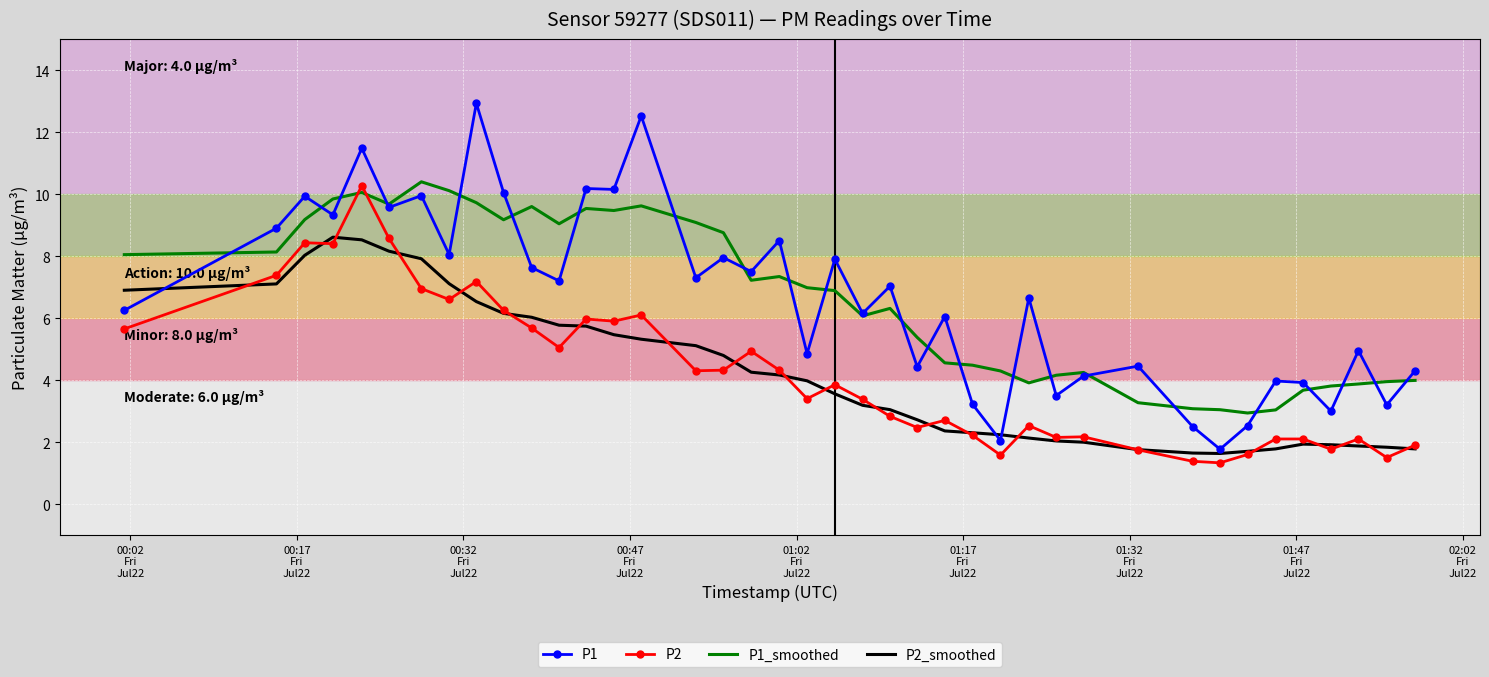

What are all the series names shown in the legend?

P1, P2, P1_smoothed, P2_smoothed